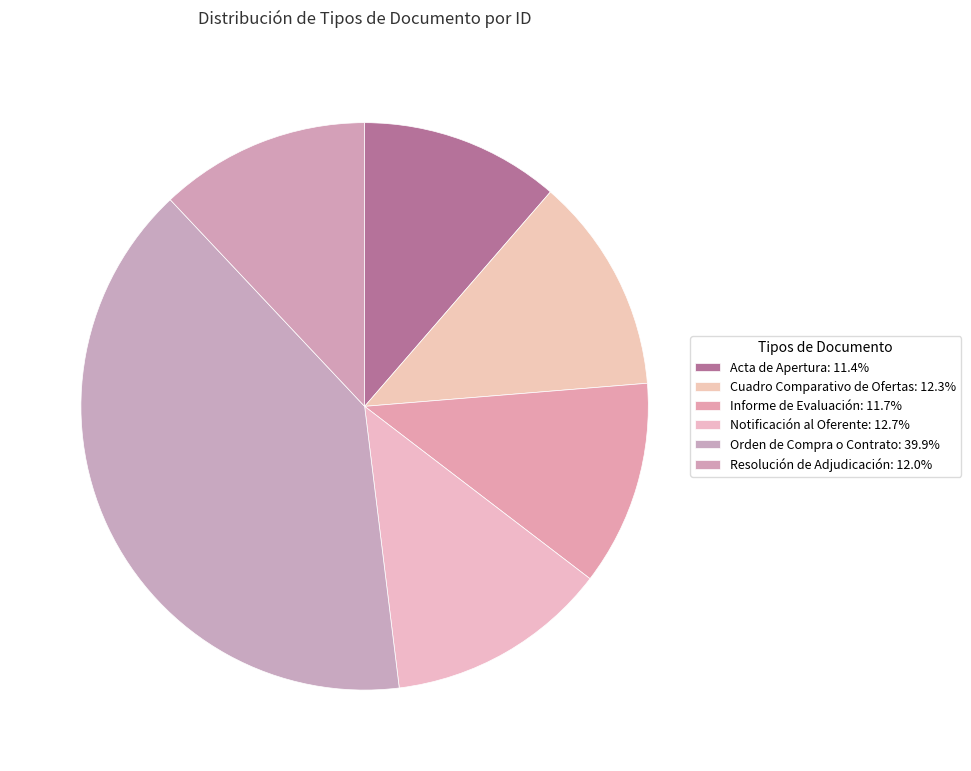

Is it true that Notificación al Oferente is 13% of the pie?

True